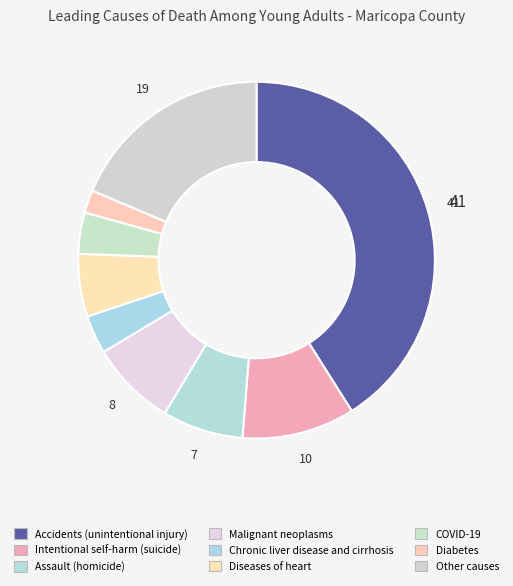

Which has a higher value, Diseases of heart or Other causes?

Other causes